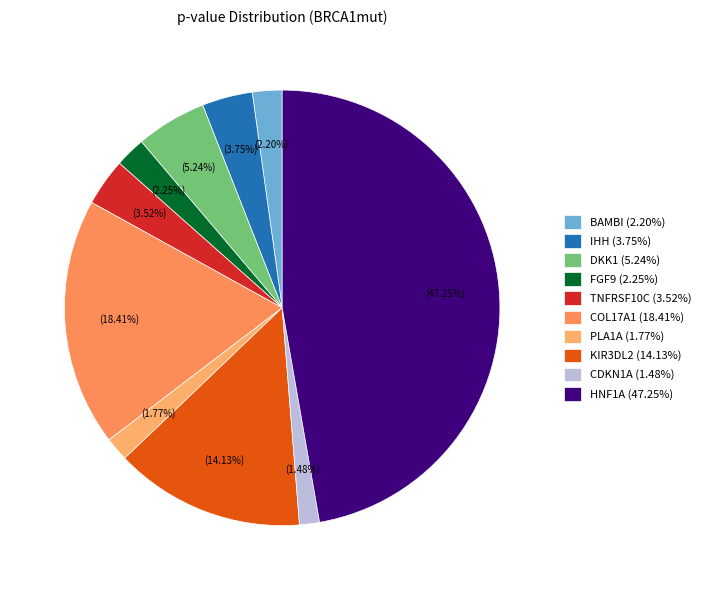

To the nearest percent, what is the difference between the largest and smallest slice percentages?

46%